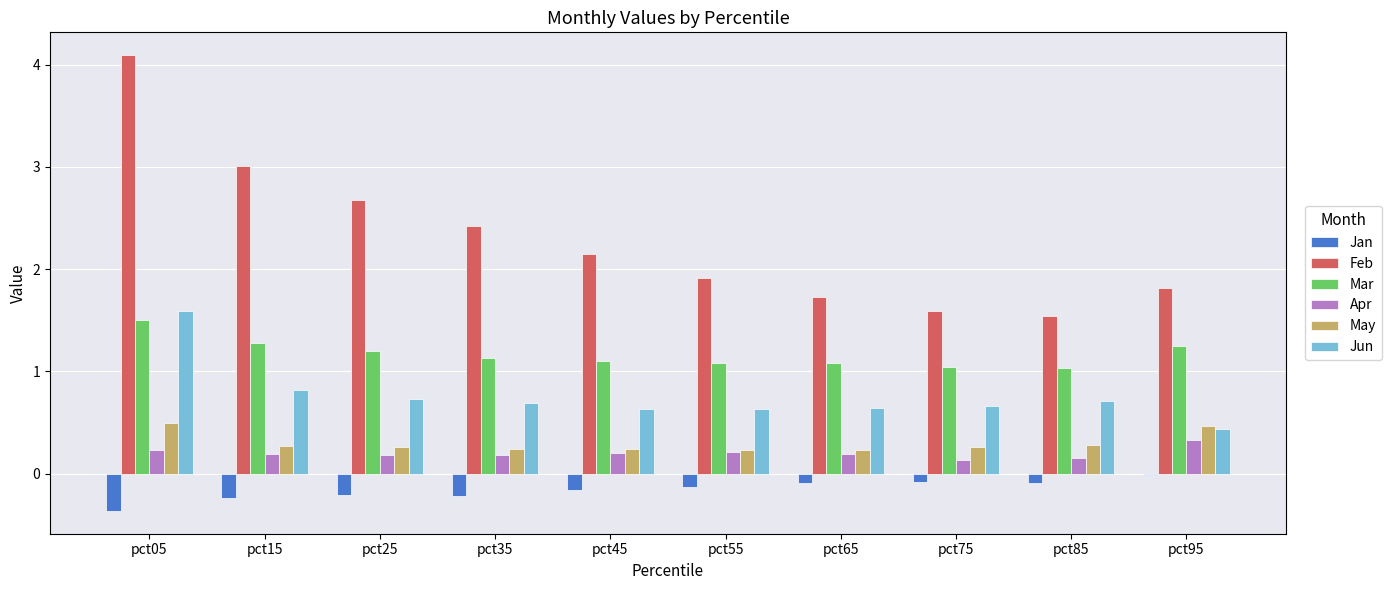

Read the May value at pct05.

0.5